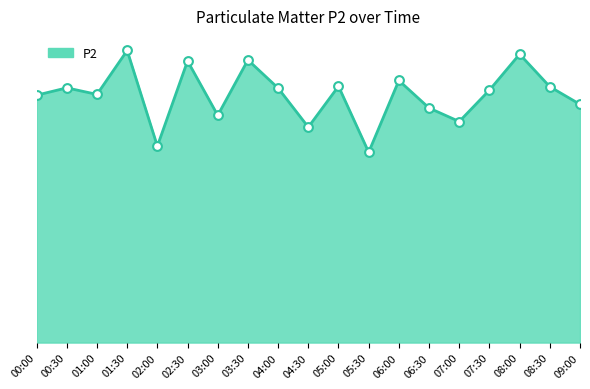

Between 08:00 and 09:00, which is larger?

08:00